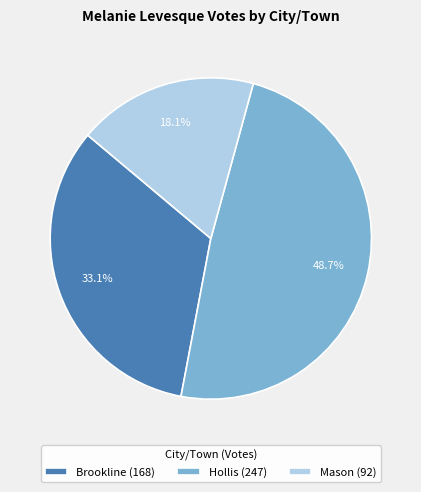

Rank the categories by value from highest to lowest.

Hollis, Brookline, Mason